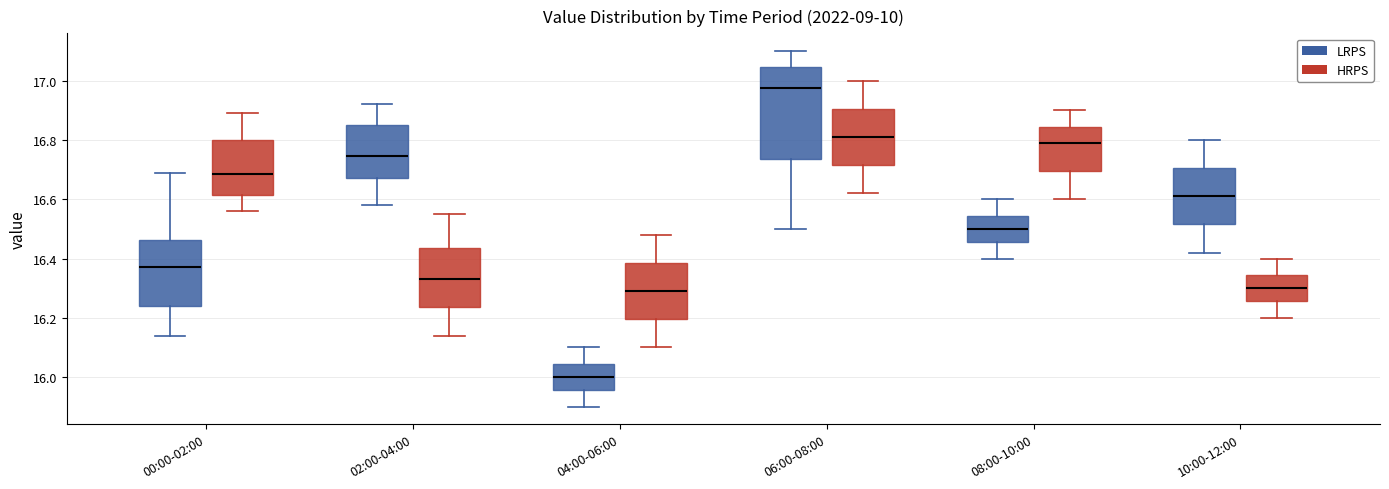

Reading left to right, read every box against the y-axis: the position of its median line, the range the box covers, and the ends of its whiskers. The values are not printed on the chart, so give them approximately, as read against the axis.

00:00-02:00 (LRPS): median 16.38, box 16.24 to 16.46, whiskers 16.14 to 16.70
00:00-02:00 (HRPS): median 16.68, box 16.62 to 16.80, whiskers 16.56 to 16.90
02:00-04:00 (LRPS): median 16.74, box 16.68 to 16.86, whiskers 16.58 to 16.92
02:00-04:00 (HRPS): median 16.34, box 16.24 to 16.44, whiskers 16.14 to 16.56
04:00-06:00 (LRPS): median 16.00, box 15.96 to 16.04, whiskers 15.90 to 16.10
04:00-06:00 (HRPS): median 16.30, box 16.20 to 16.38, whiskers 16.10 to 16.48
06:00-08:00 (LRPS): median 16.98, box 16.74 to 17.04, whiskers 16.50 to 17.10
06:00-08:00 (HRPS): median 16.82, box 16.72 to 16.90, whiskers 16.62 to 17.00
08:00-10:00 (LRPS): median 16.50, box 16.46 to 16.54, whiskers 16.40 to 16.60
08:00-10:00 (HRPS): median 16.80, box 16.70 to 16.84, whiskers 16.60 to 16.90
10:00-12:00 (LRPS): median 16.62, box 16.52 to 16.70, whiskers 16.42 to 16.80
10:00-12:00 (HRPS): median 16.30, box 16.26 to 16.34, whiskers 16.20 to 16.40